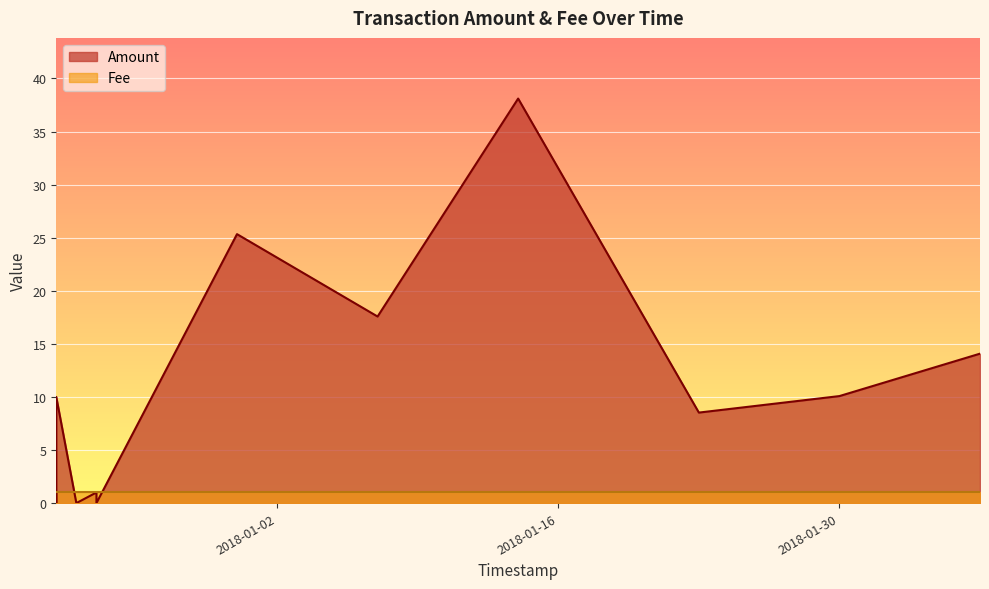

Which series ends up on top after the final intersection of Fee and Amount?

Amount